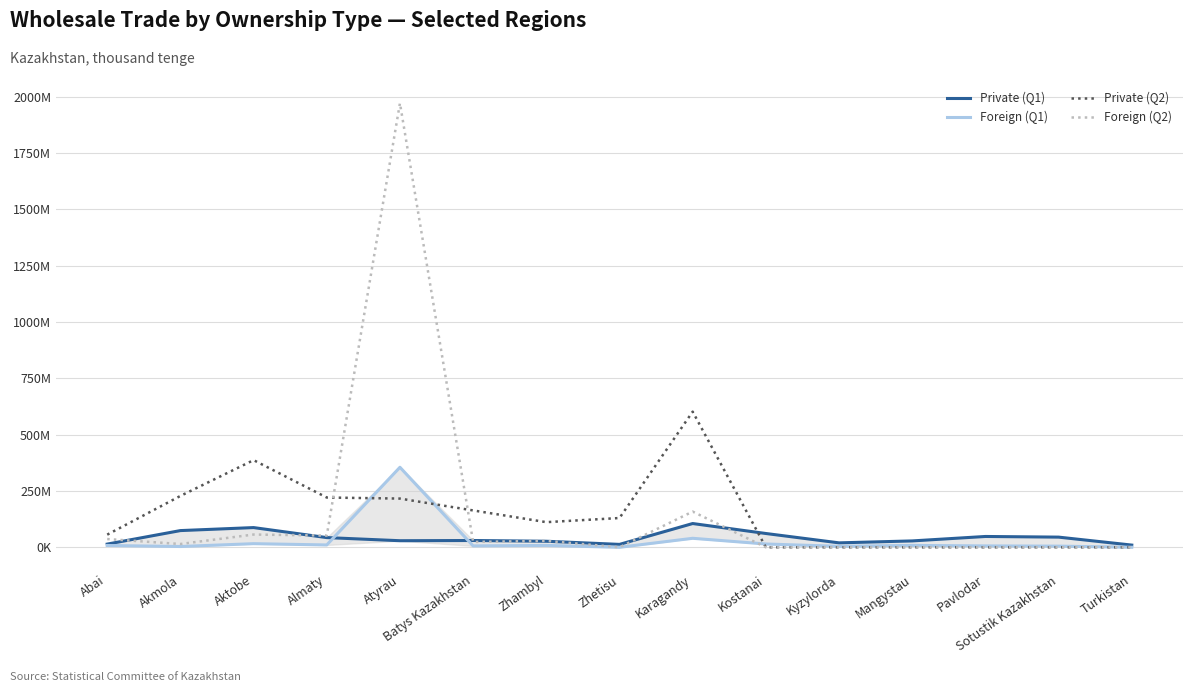

What are all the series names shown in the legend?

Private (Q1), Foreign (Q1), Private (Q2), Foreign (Q2)